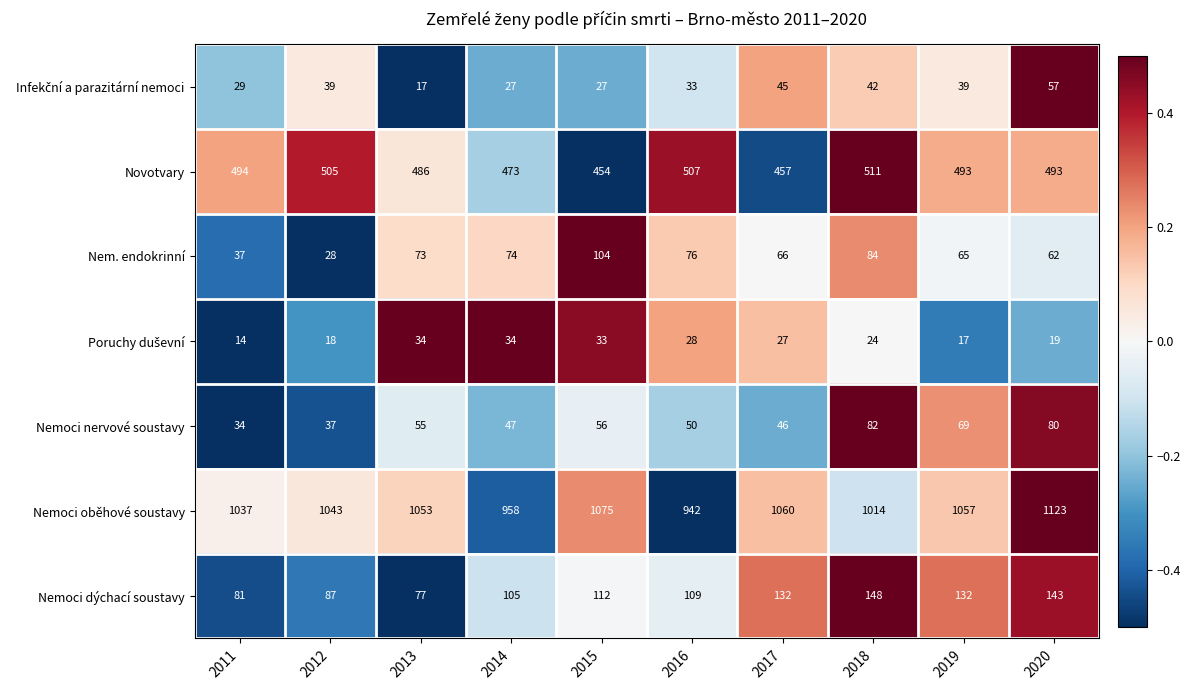

Rank the categories by Nemoci nervové soustavy value from lowest to highest.

2011, 2012, 2017, 2014, 2016, 2013, 2015, 2019, 2020, 2018